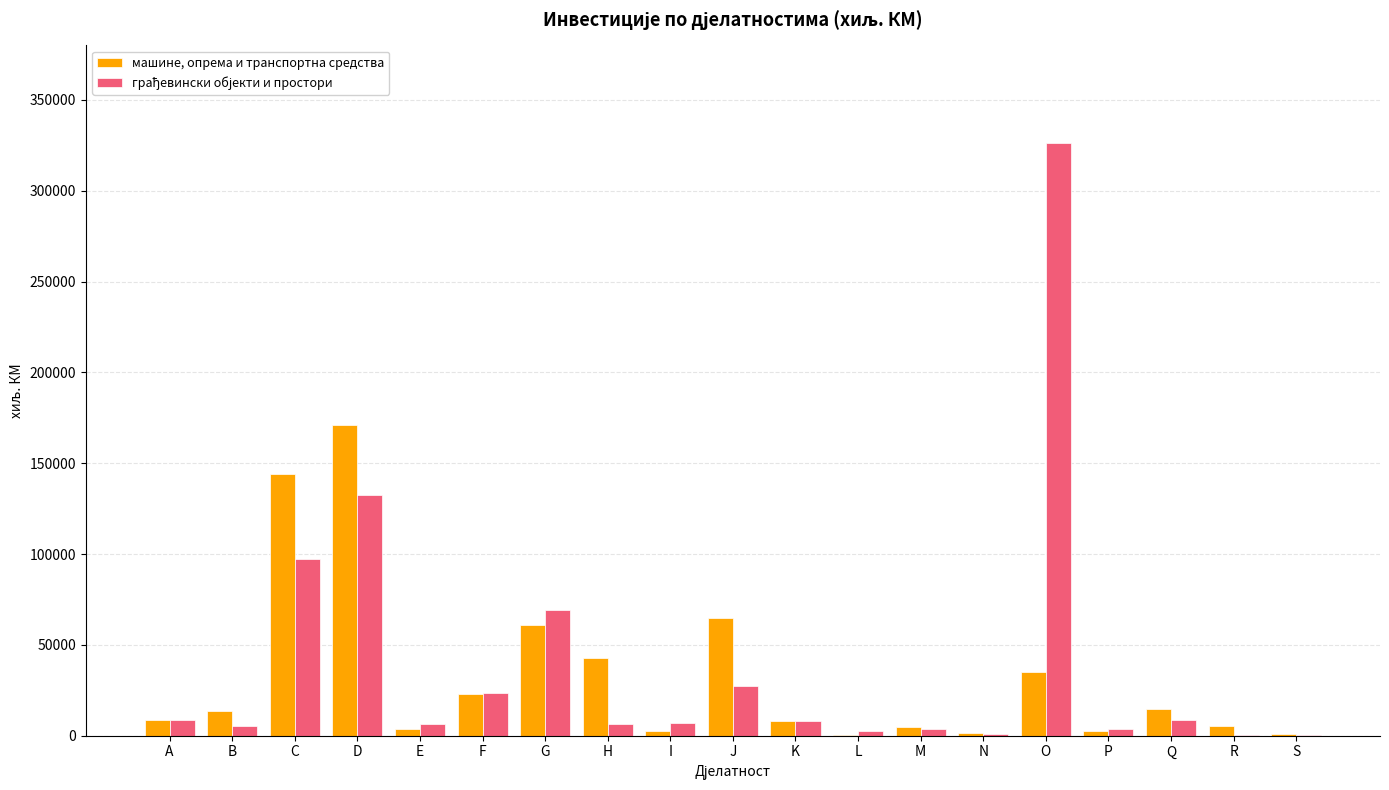

What is the total value across all series at Q?

23250